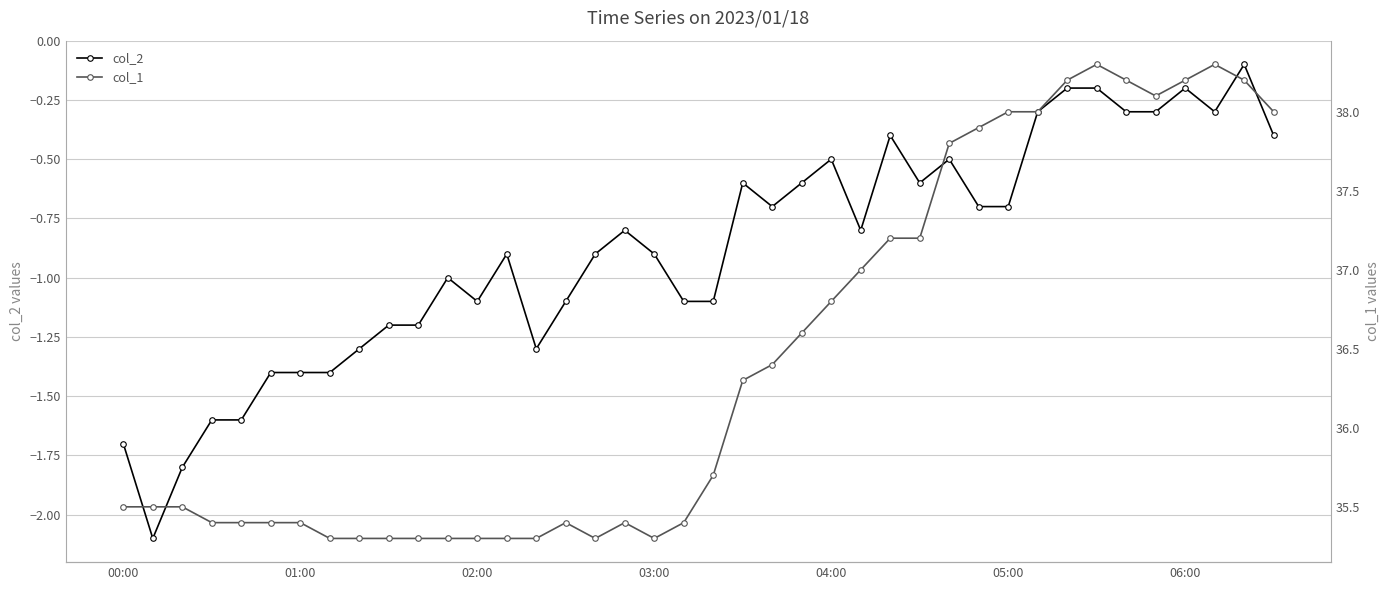

Rank the series by their average value, from lowest to highest.

col_2, col_1